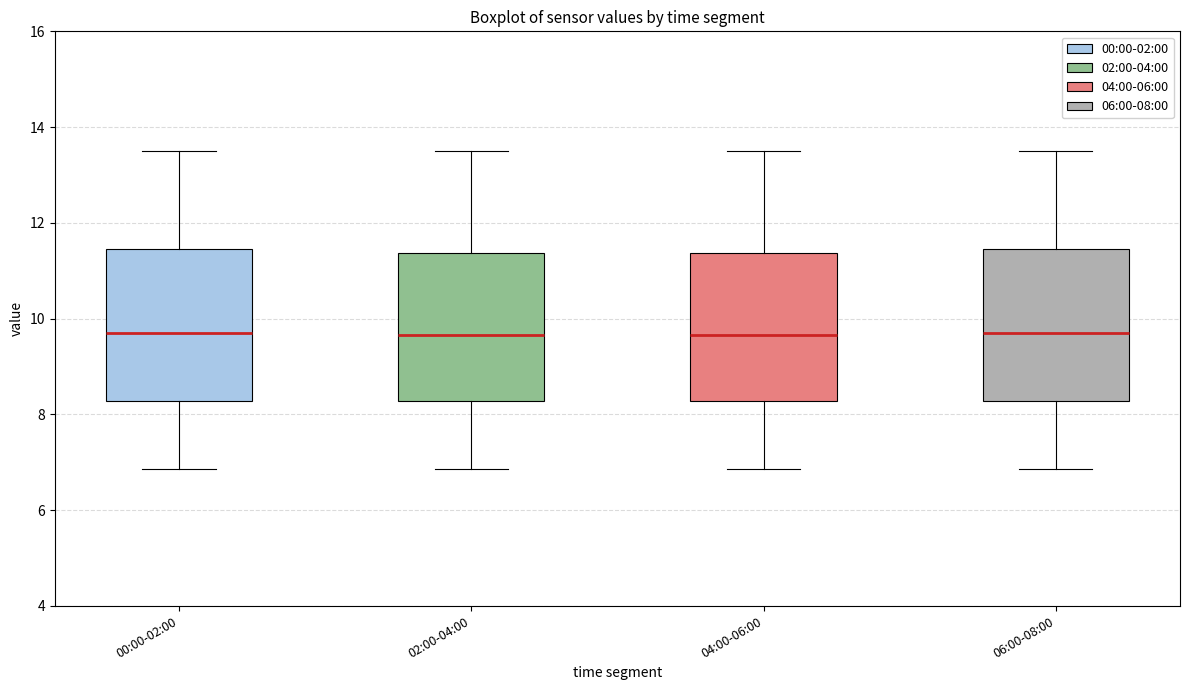

Reading left to right, transcribe this box plot: for each box, give where its median line is, the range the box spans, and where its two whiskers end, as read against the y-axis. The values are not printed on the chart, so give them approximately, as read against the axis.

00:00-02:00: median 9.6, box 8.2 to 11.4, whiskers 6.8 to 13.6
02:00-04:00: median 9.6, box 8.2 to 11.4, whiskers 6.8 to 13.6
04:00-06:00: median 9.6, box 8.2 to 11.4, whiskers 6.8 to 13.6
06:00-08:00: median 9.6, box 8.2 to 11.4, whiskers 6.8 to 13.6